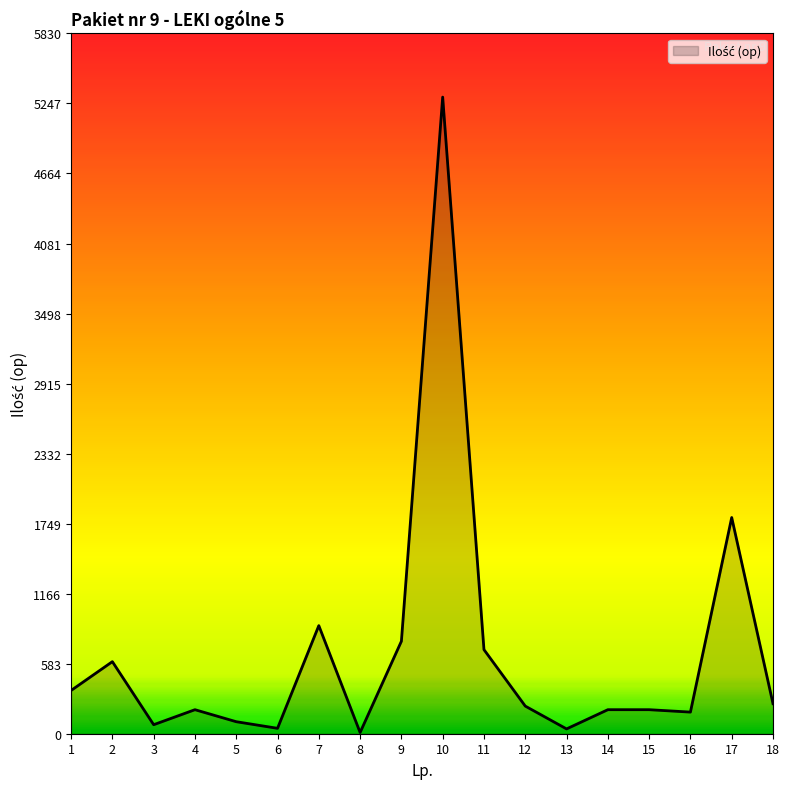

Read the value at 4, to the nearest 10.

200